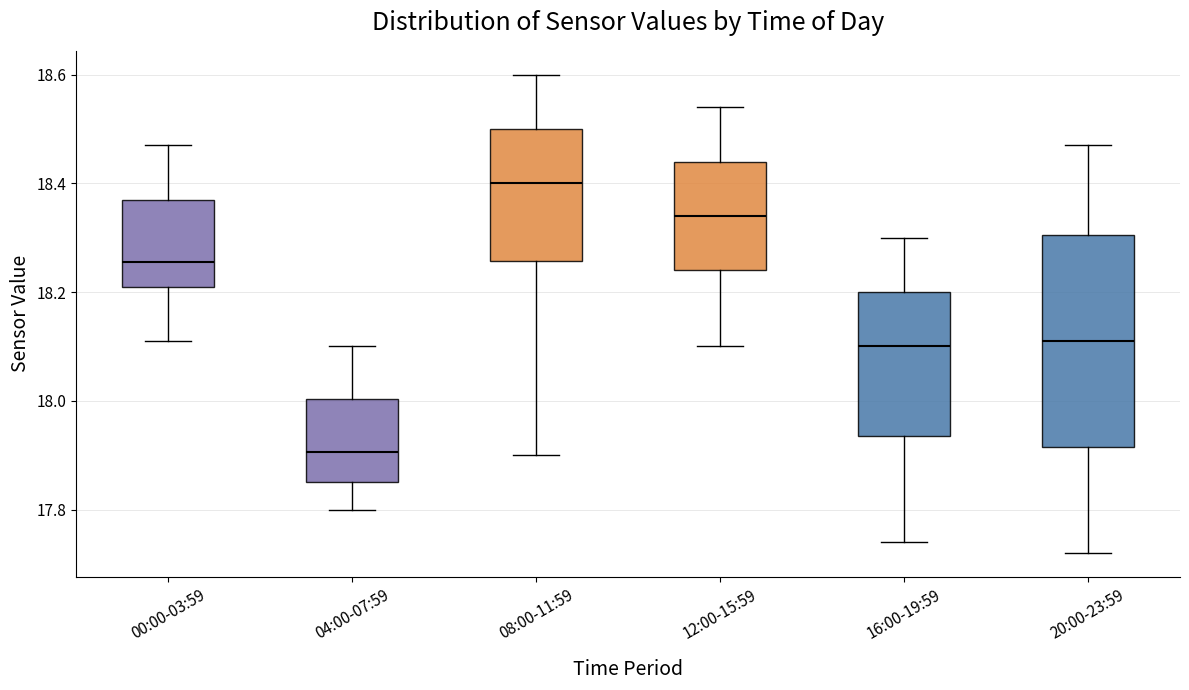

Where is the lower edge of the box for 20:00-23:59 on the y-axis? The values are not printed on the chart, so give them approximately, as read against the axis.

17.92